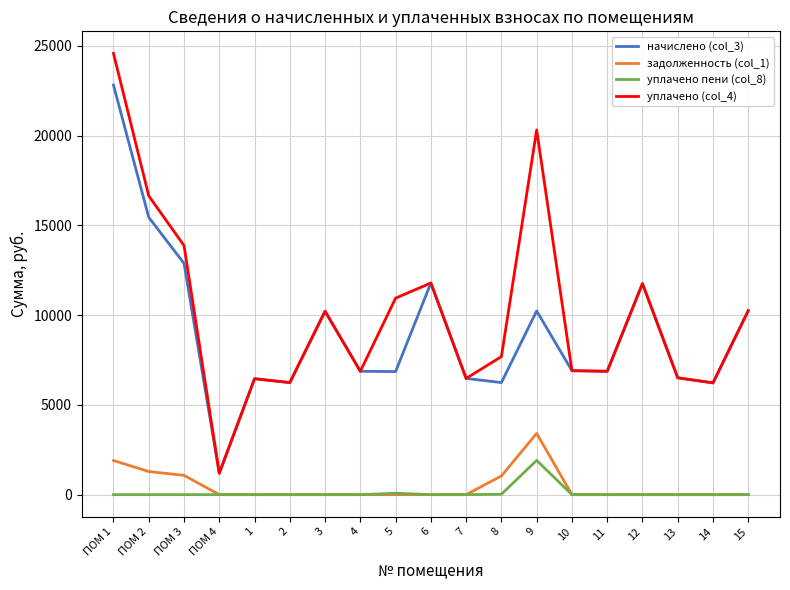

The value of уплачено пени (col_8) at 12 is 0.0. True or false?

True